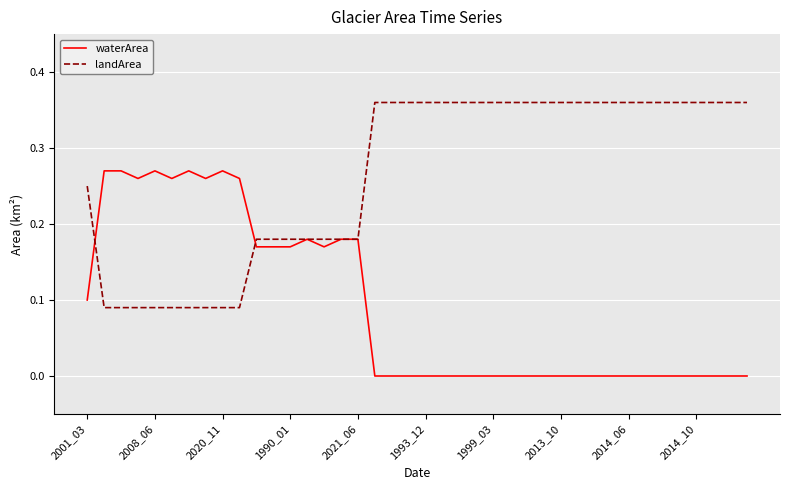

Rank the series by their average value, from highest to lowest.

landArea, waterArea